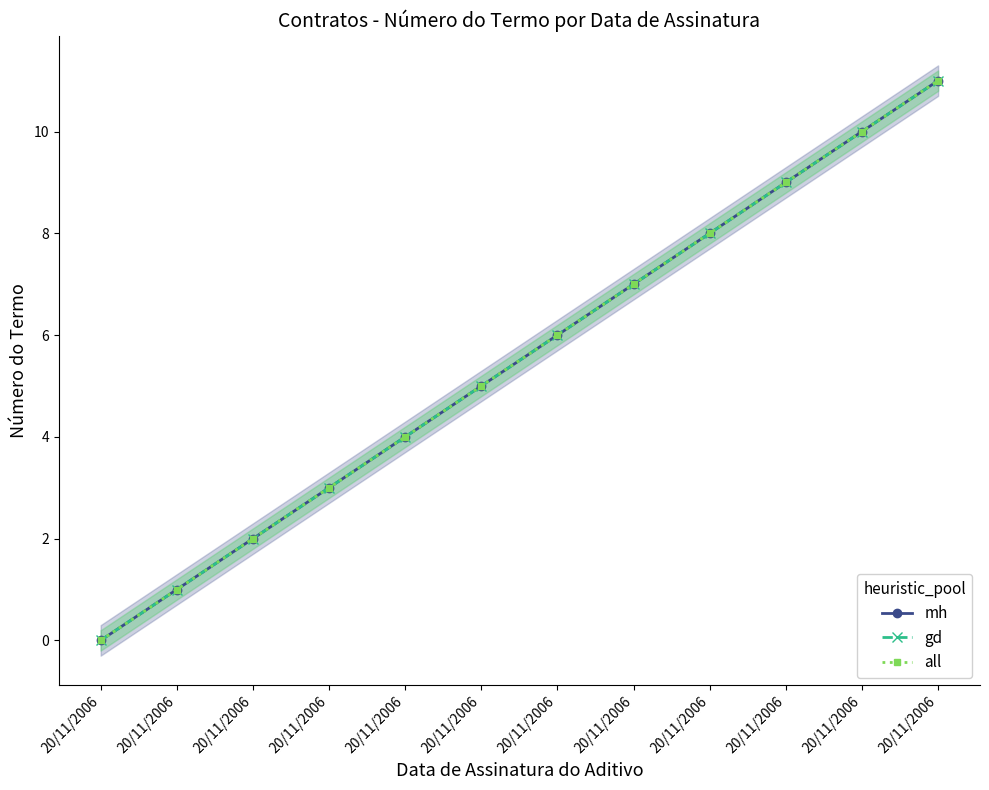

List the series in order of their peak value, lowest first.

mh, gd, all